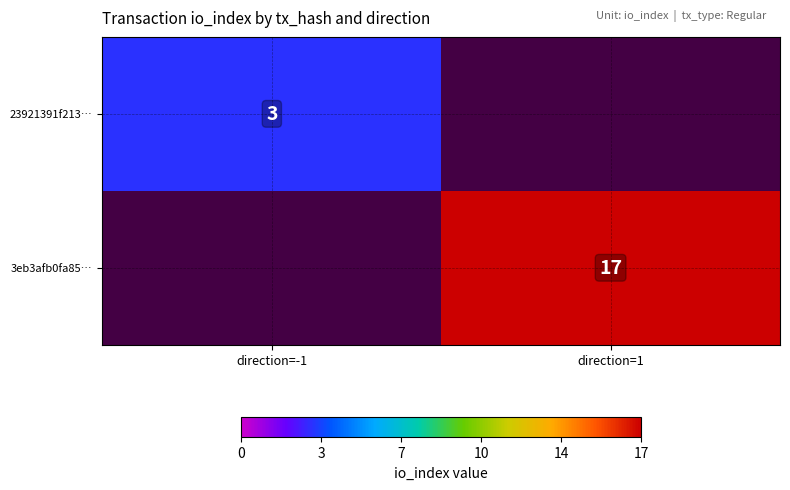

True or false: 3eb3afb0fa85… has a value of 17 at direction=1.

True